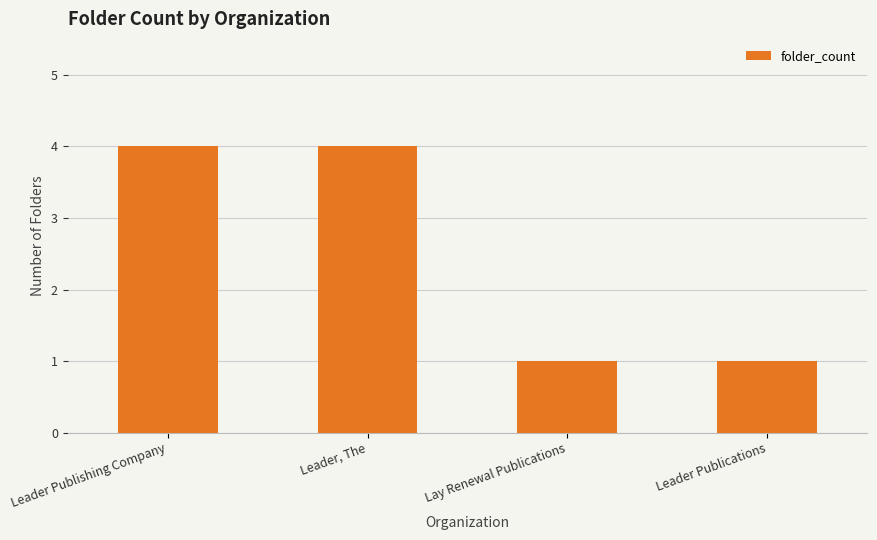

What is the value of the 1st bar from the left?

4